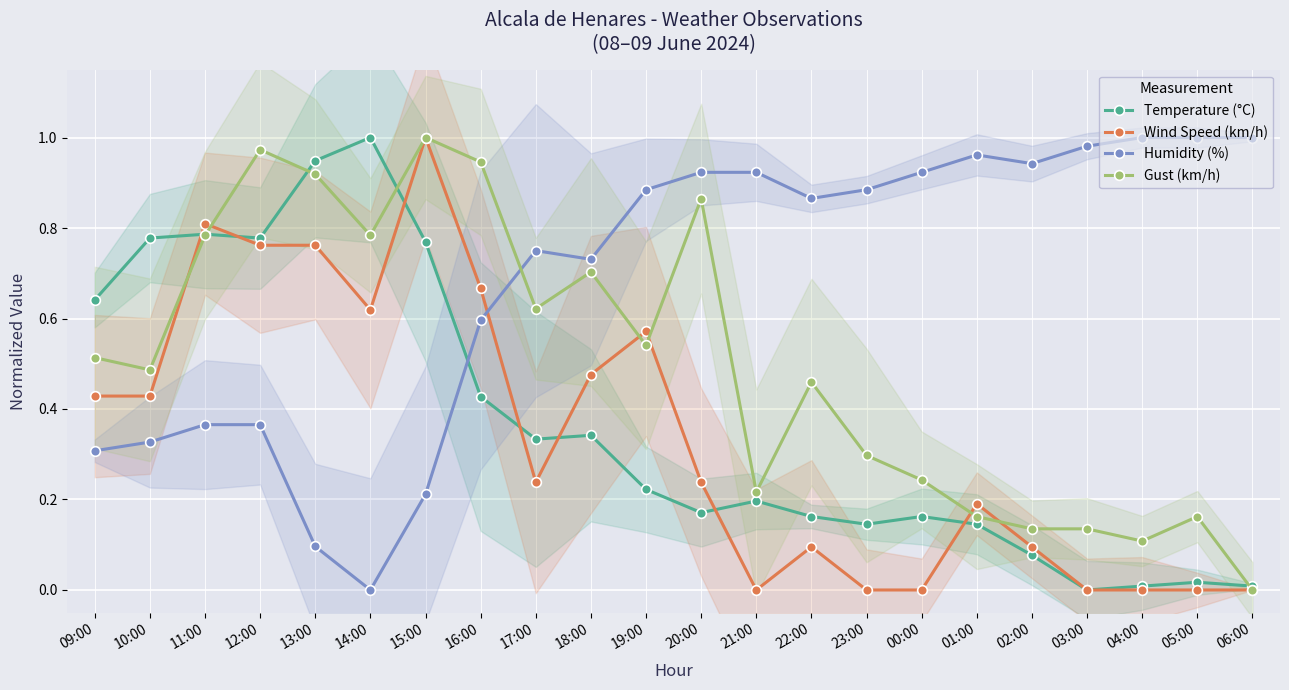

What is the difference between the maximum and minimum values in the Wind Speed (km/h) series?

1.0